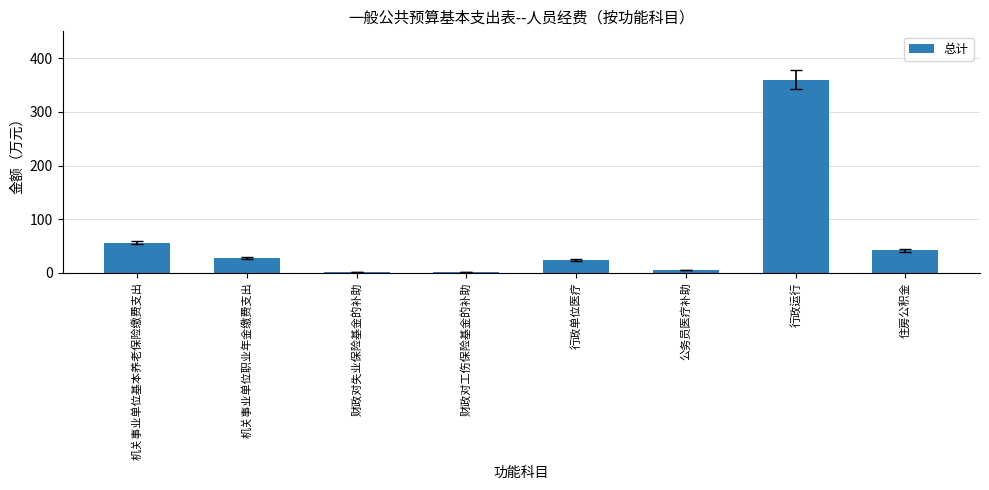

Does the chart contain stacked bars?

No